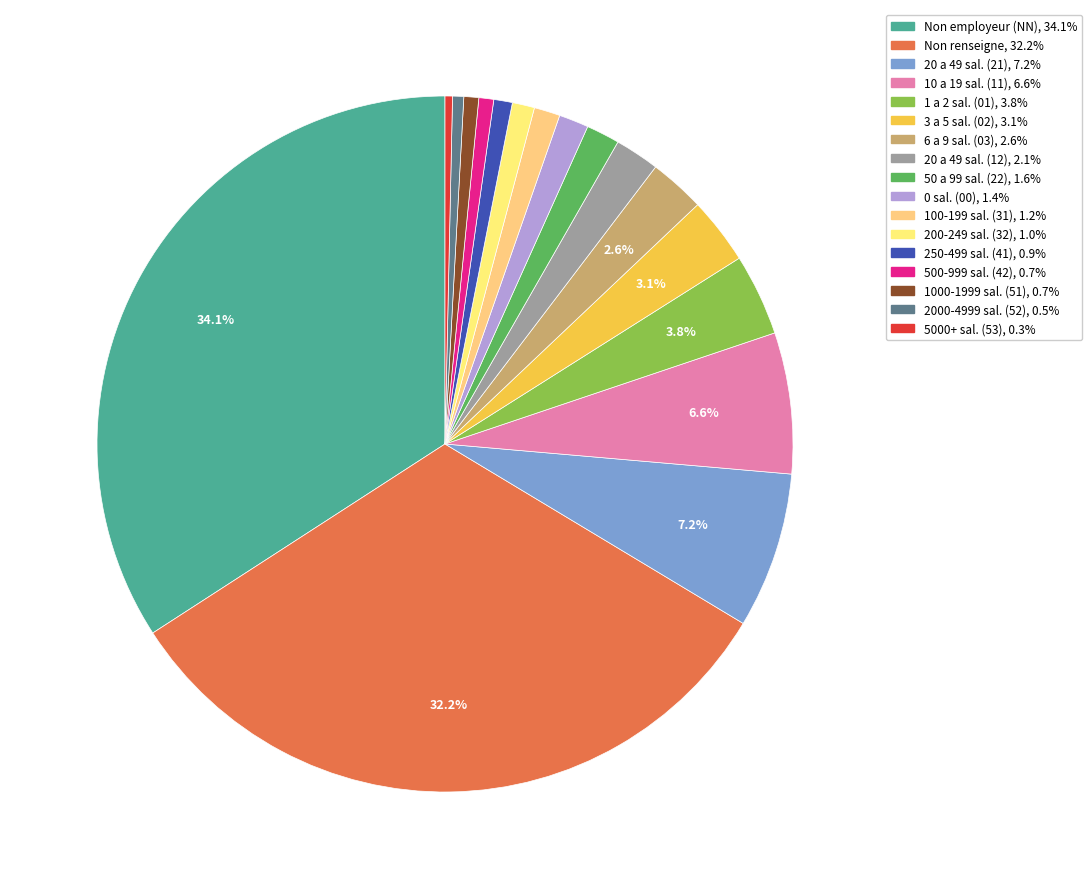

Which slice is the largest?

NN